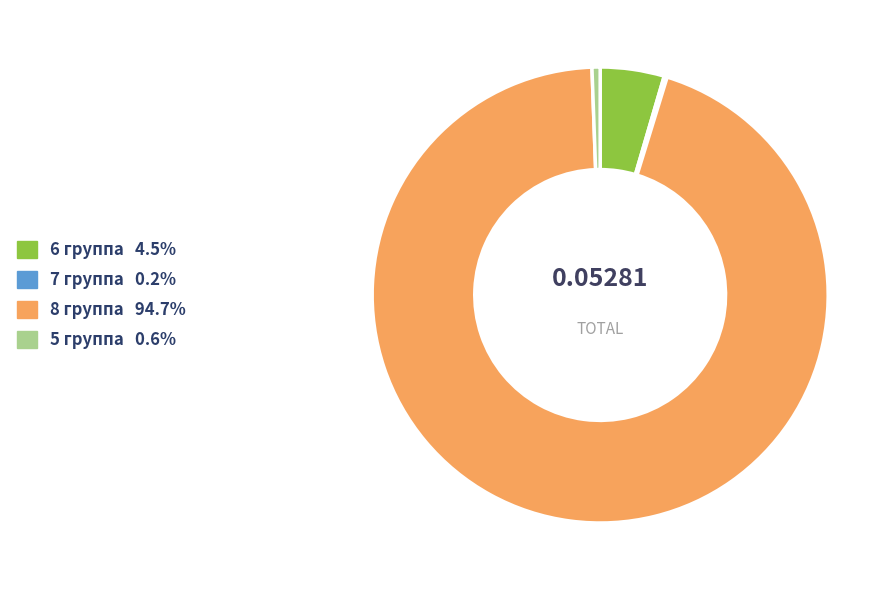

Does 8 группа account for over 50% of the chart?

Yes